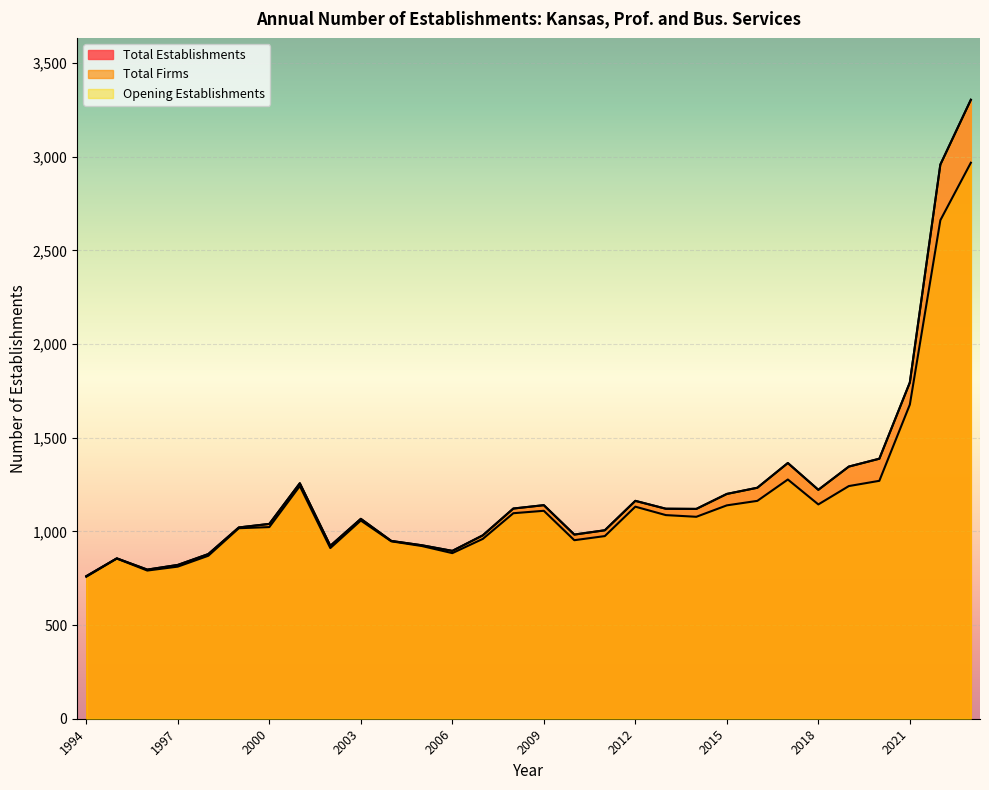

Which series has the largest range (max minus min)?

Total Establishments